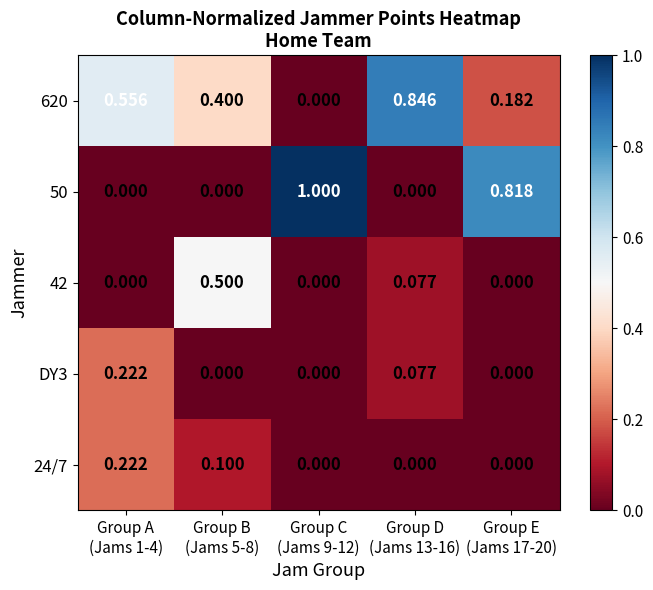

How many series are shown in this chart?

5